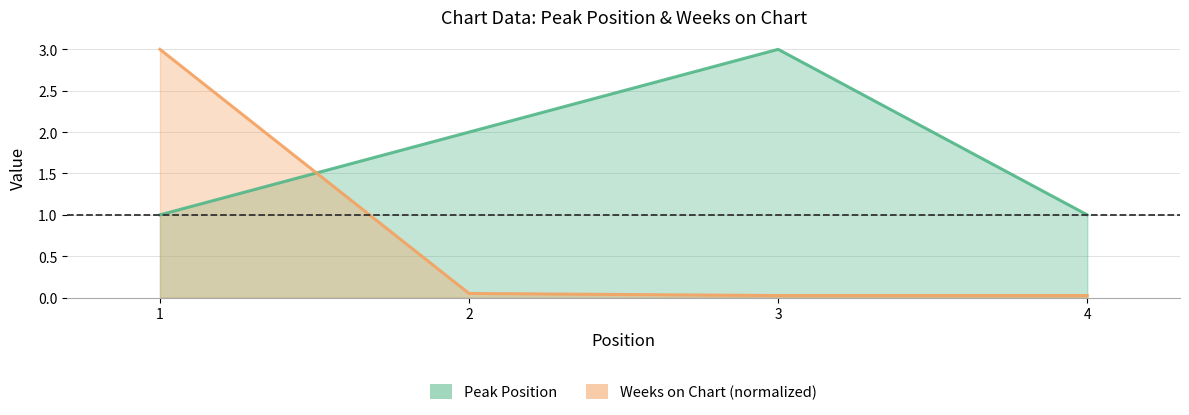

True or false: Weeks on Chart and Peak Position intersect in this chart.

True